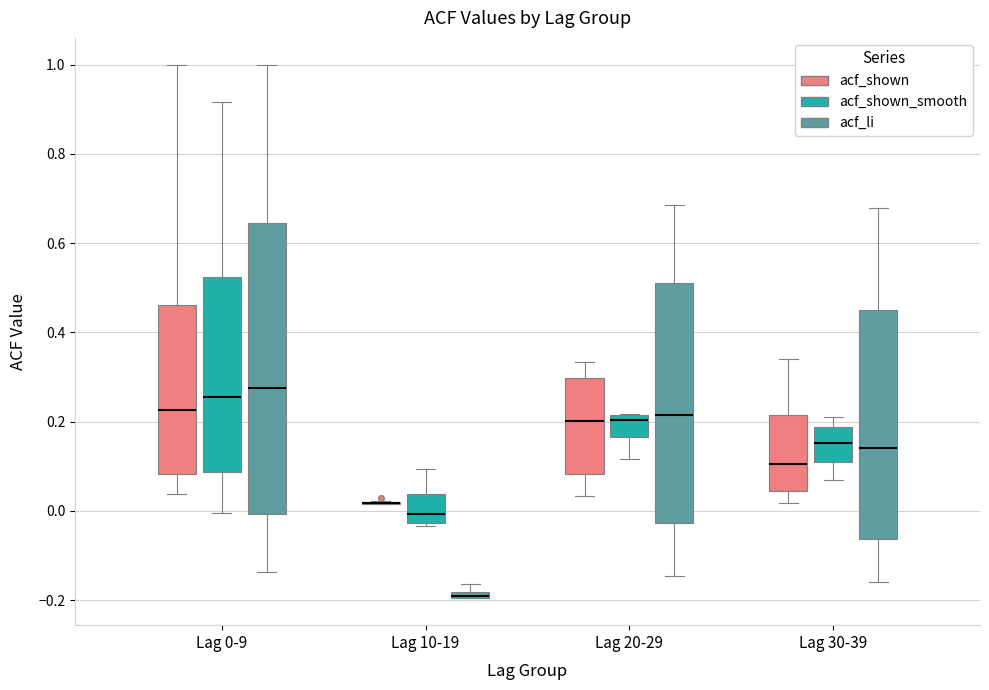

Comparing the boxes themselves (not the whiskers), which one is the tallest?

Lag 0-9 (acf_li)